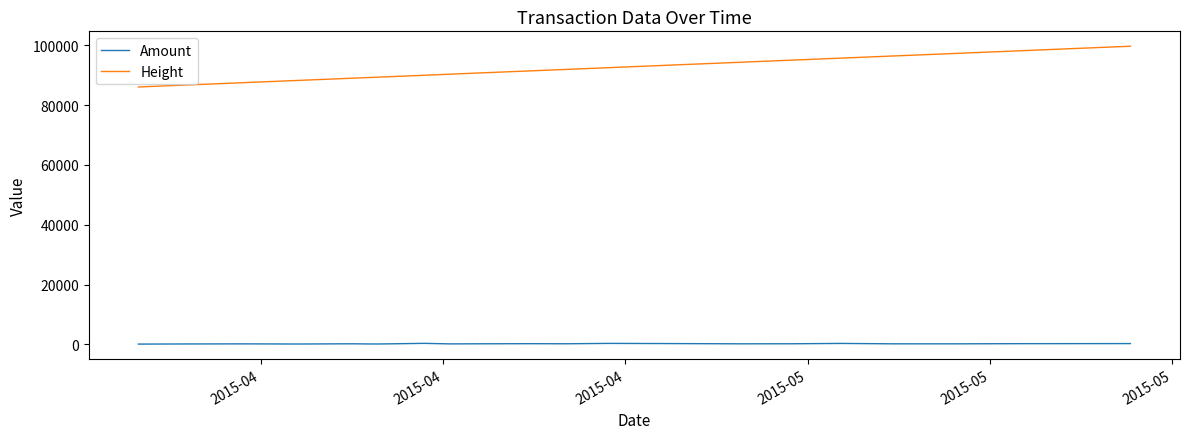

How many lines are shown in the chart?

2